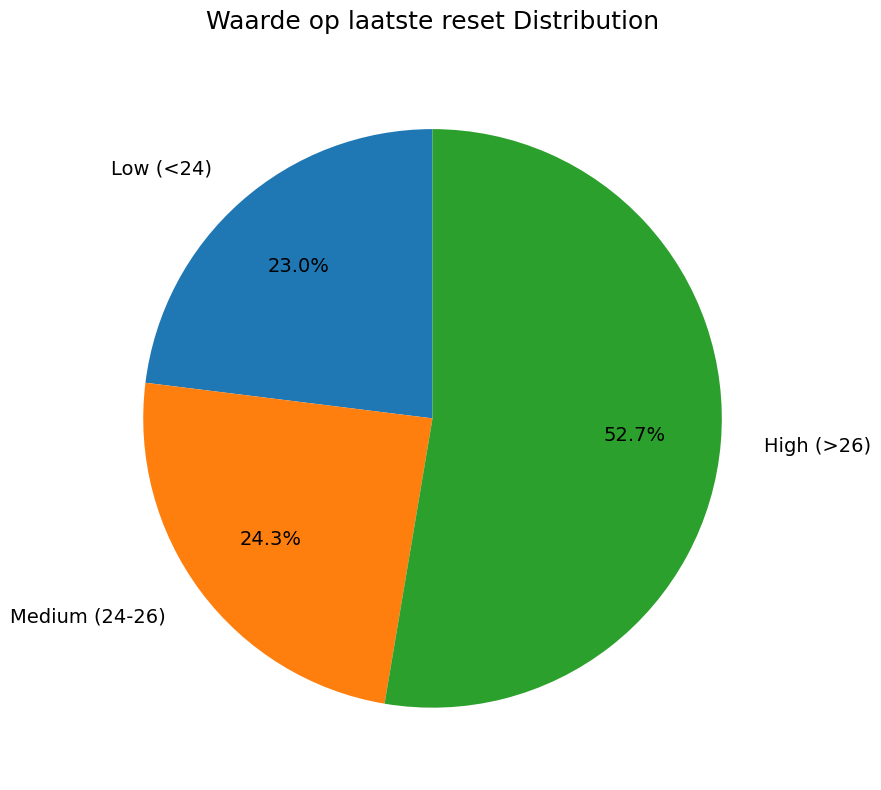

What percentage is NOT represented by Medium (24-26)?

75.7%